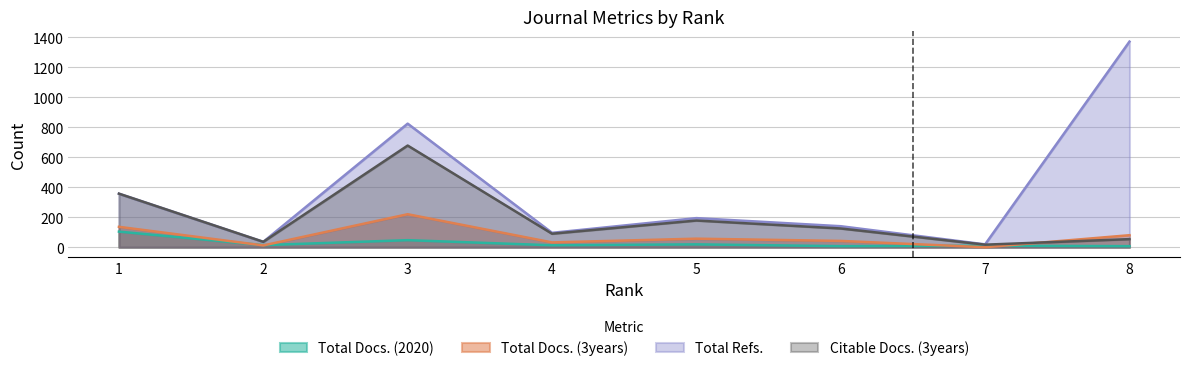

Rank the series at 6 from highest to lowest value.

Total Refs., Citable Docs. (3years), Total Docs. (3years), Total Docs. (2020)